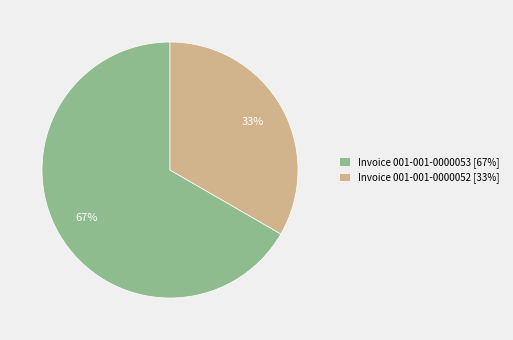

What is the ratio of the value at Invoice 001-001-0000053 [67%] to the value at Invoice 001-001-0000052 [33%]?

2.0